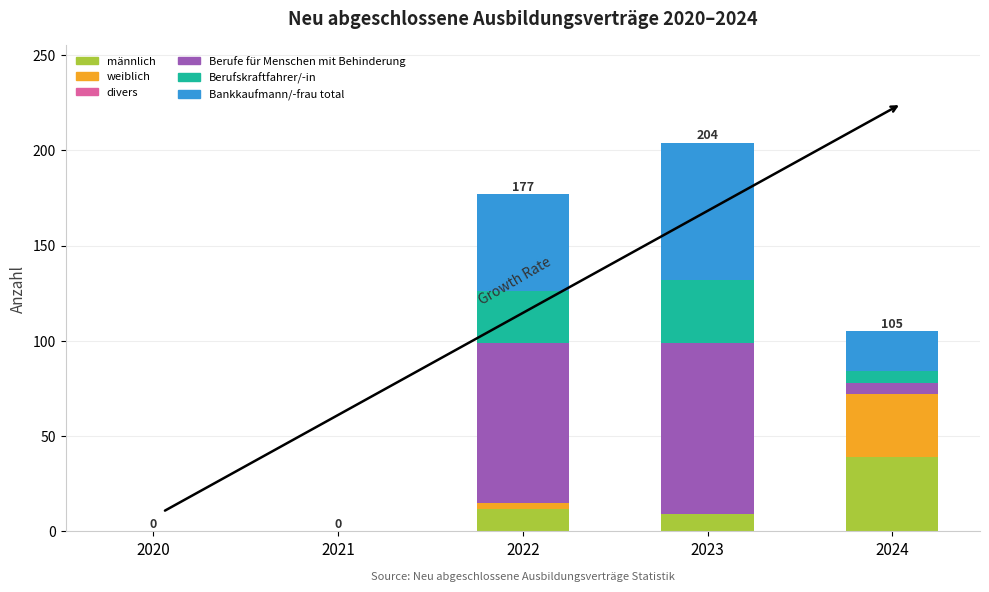

Is it true that männlich equals -19 at 2021?

False